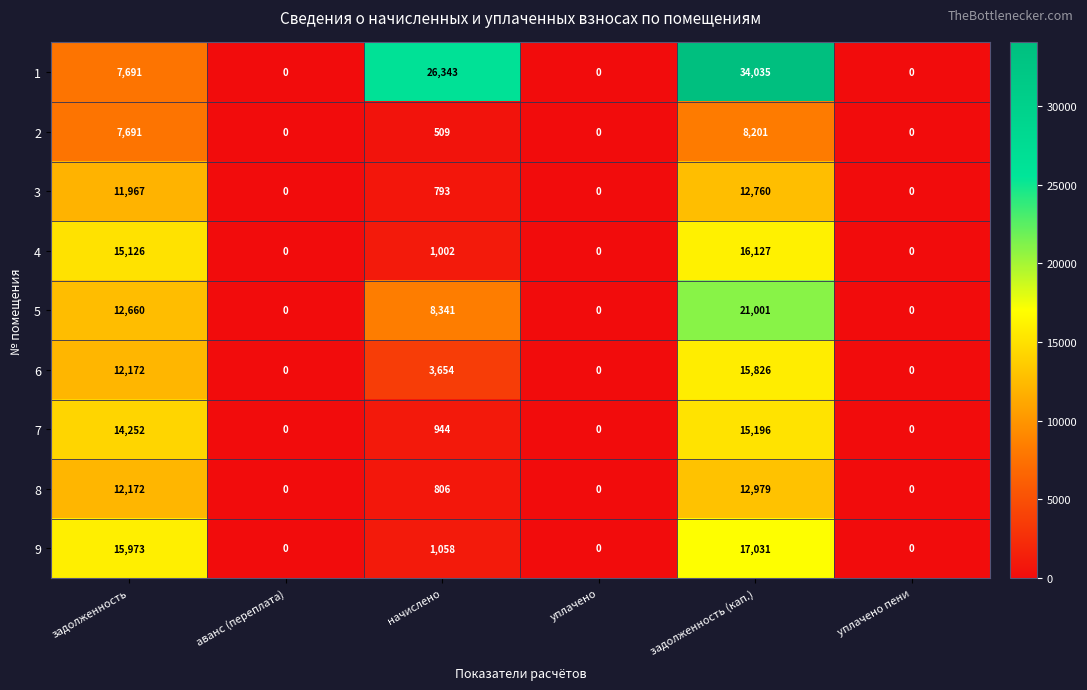

What is the sum of all 3 values?

25520